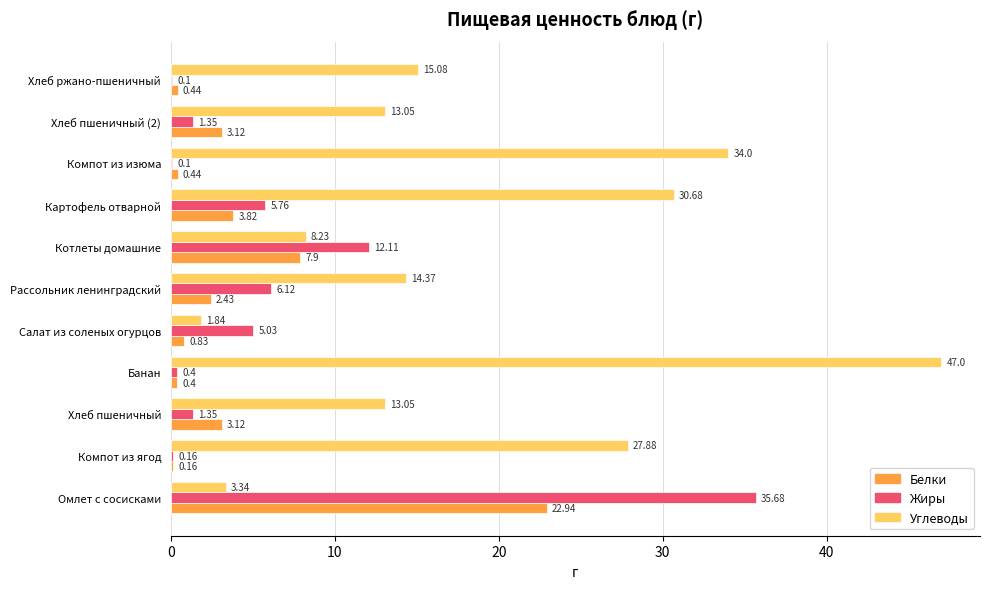

At which category is the sum across all series the highest?

Омлет с сосисками